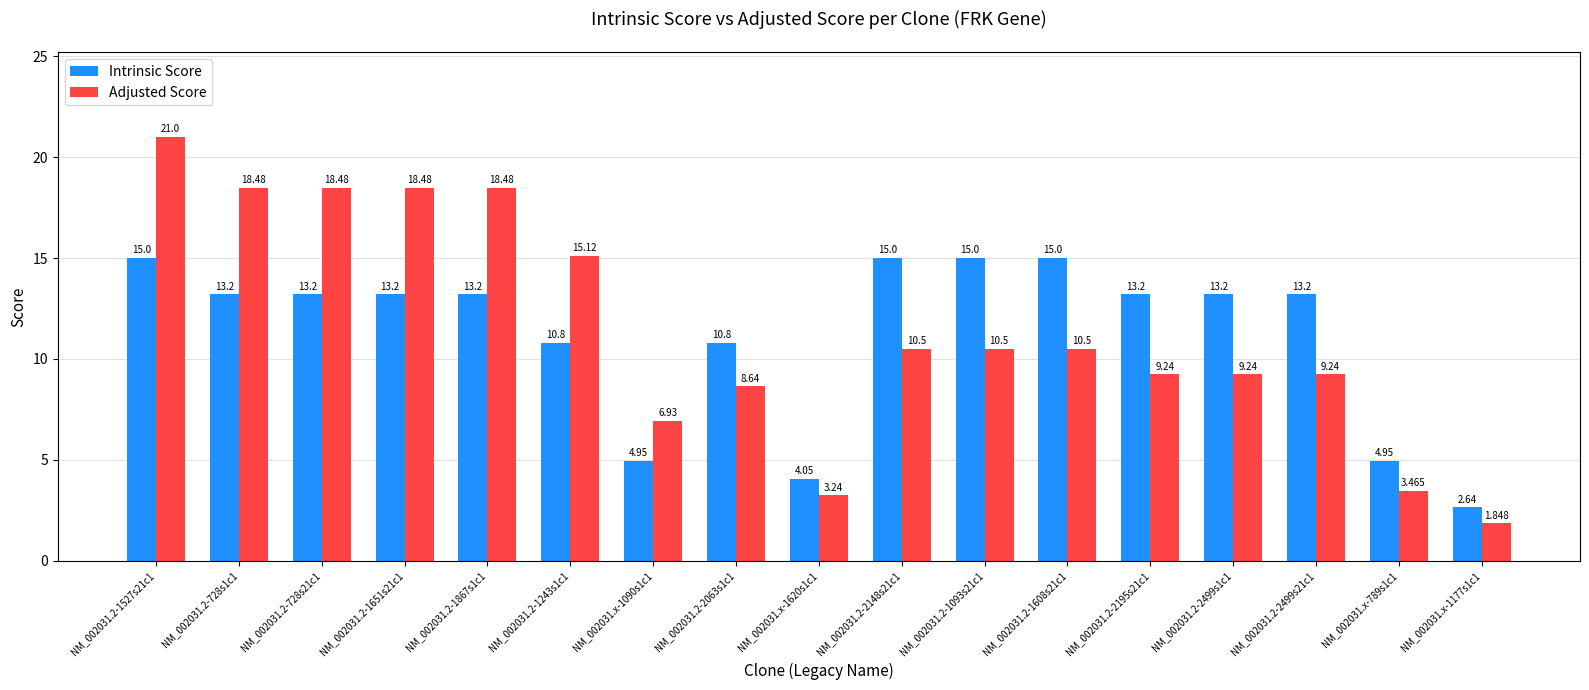

Where does the Adjusted Score series first go above 10?

NM_002031.2-1527s21c1